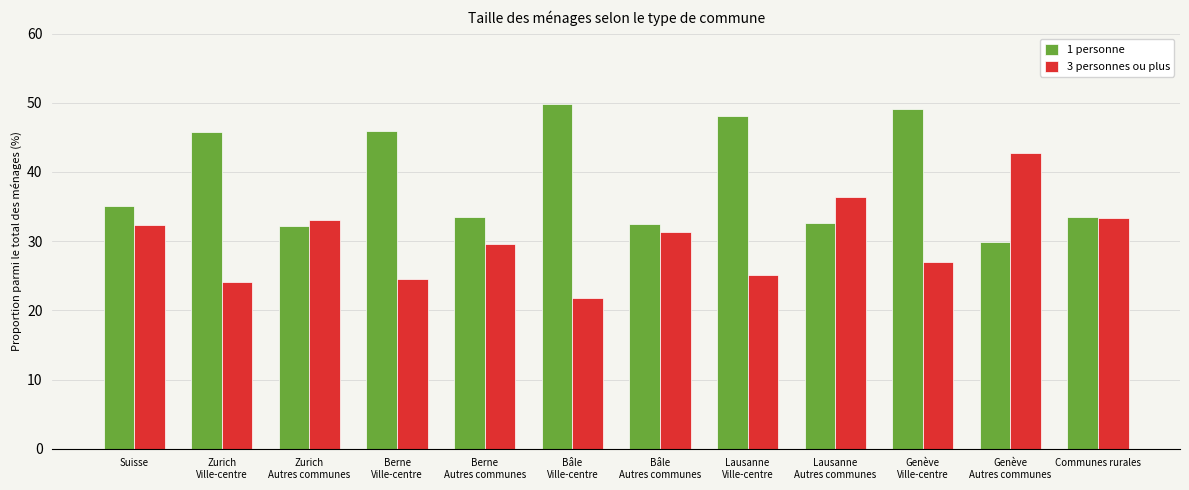

What are all the series names shown in the legend?

1 personne, 3 personnes ou plus